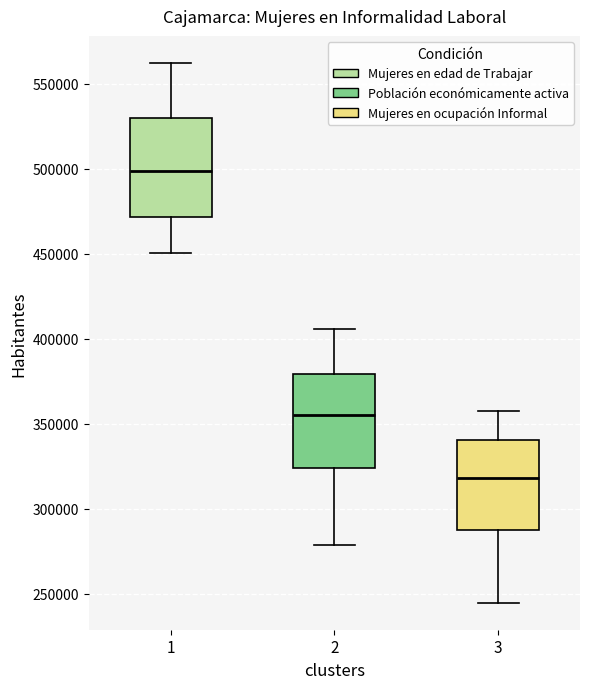

Reading left to right, read every box against the y-axis: the position of its median line, the range the box covers, and the ends of its whiskers. The values are not printed on the chart, so give them approximately, as read against the axis.

1: median 500000, box 470000 to 530000, whiskers 450000 to 560000
2: median 355000, box 325000 to 380000, whiskers 280000 to 405000
3: median 320000, box 285000 to 340000, whiskers 245000 to 355000